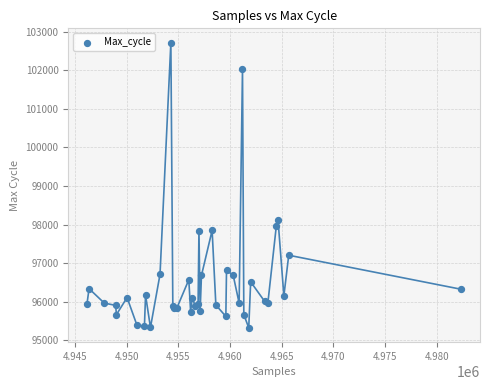

What Y value in the scatter plot is closest to 99020?

98110